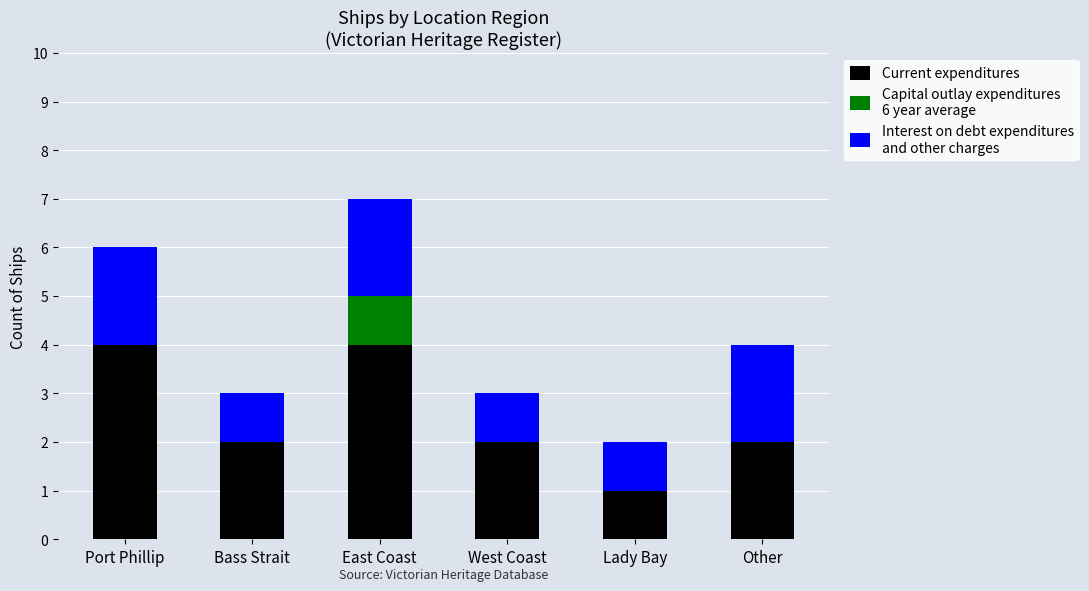

At which category is the sum across all series the highest?

East Coast